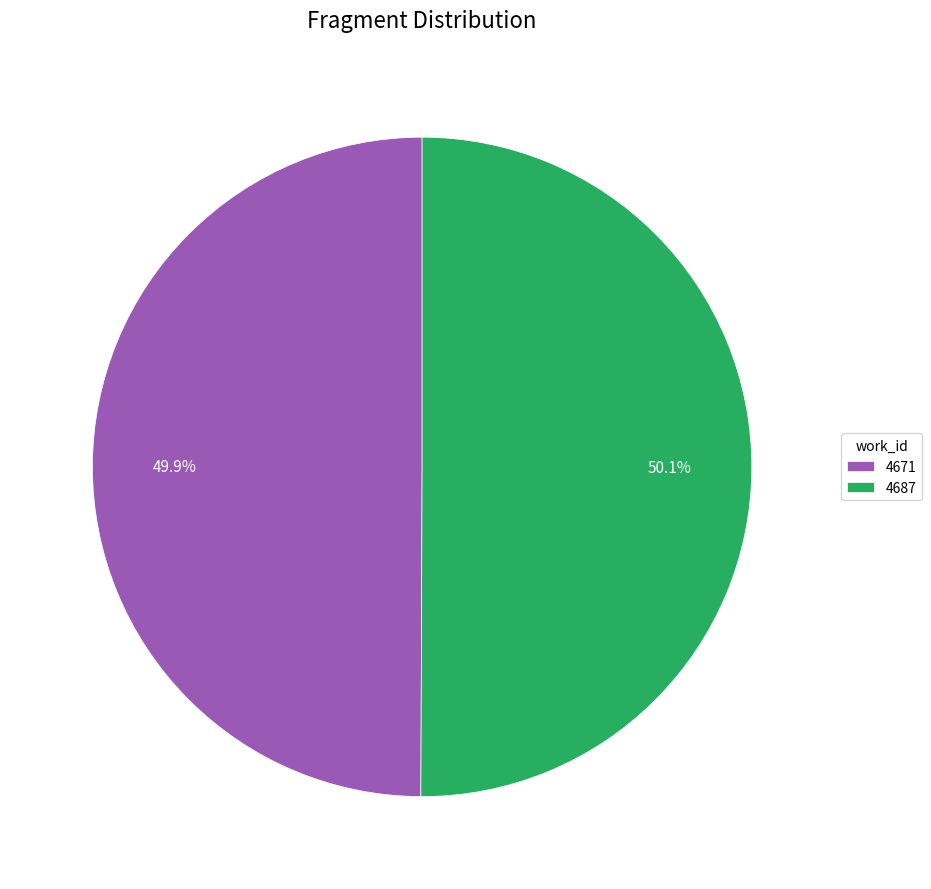

How many slices are in this pie chart?

2